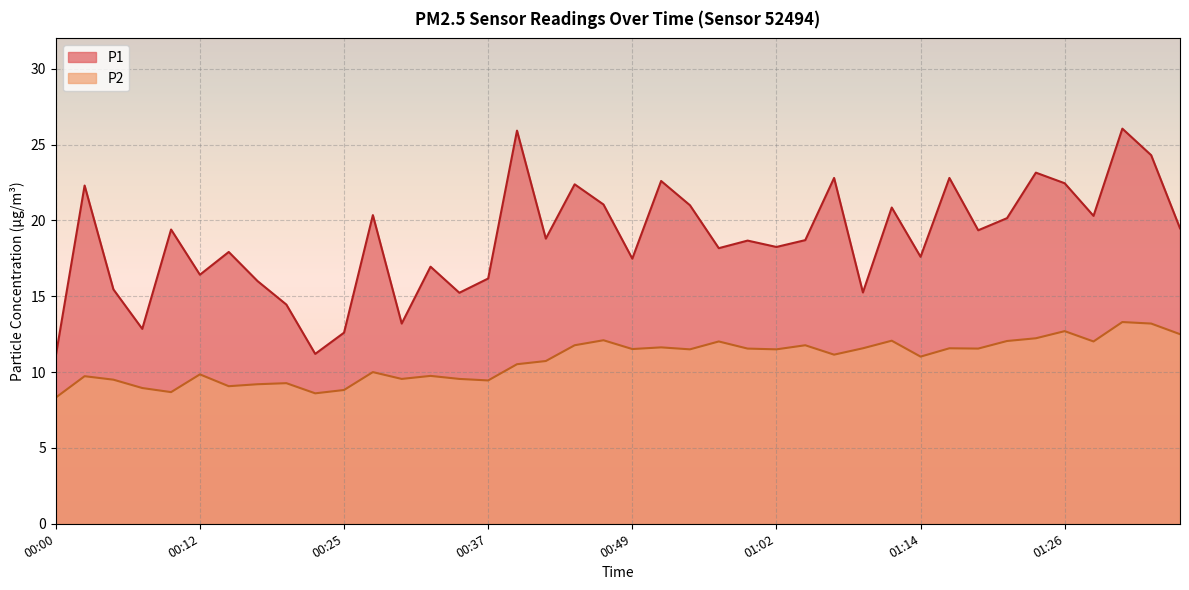

Rank the series by their maximum value, from lowest to highest.

P2, P1